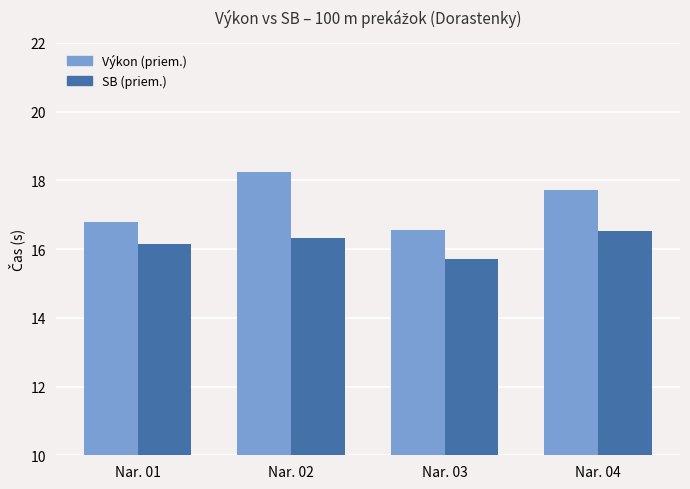

Count the number of categories in the chart.

4